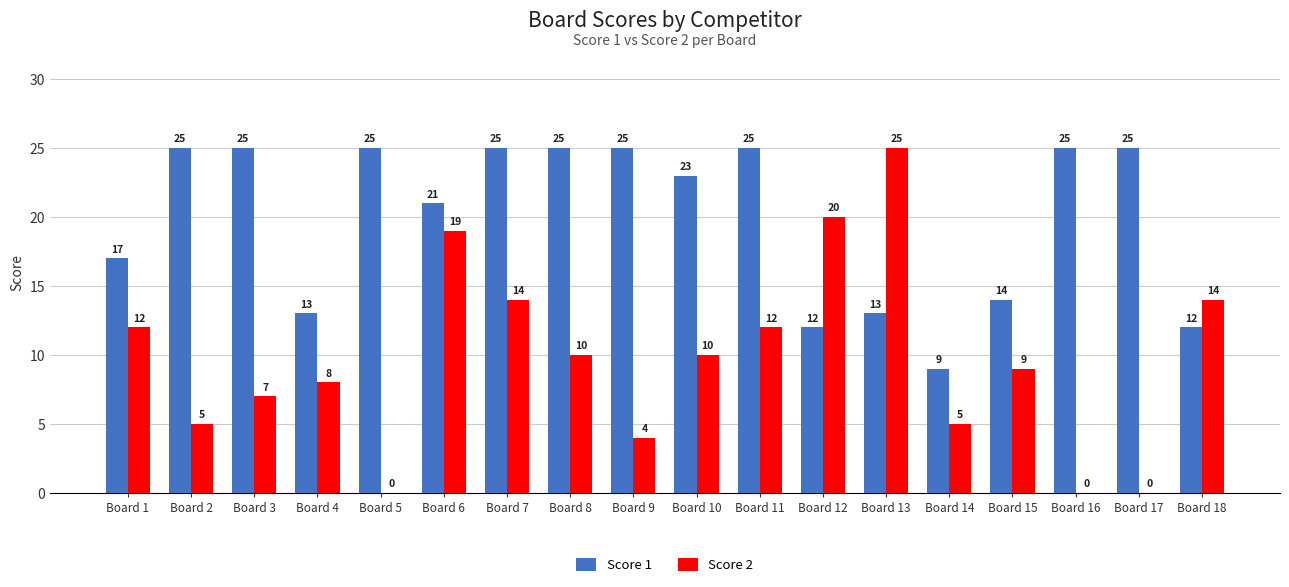

What are all the series names shown in the legend?

Score 1, Score 2